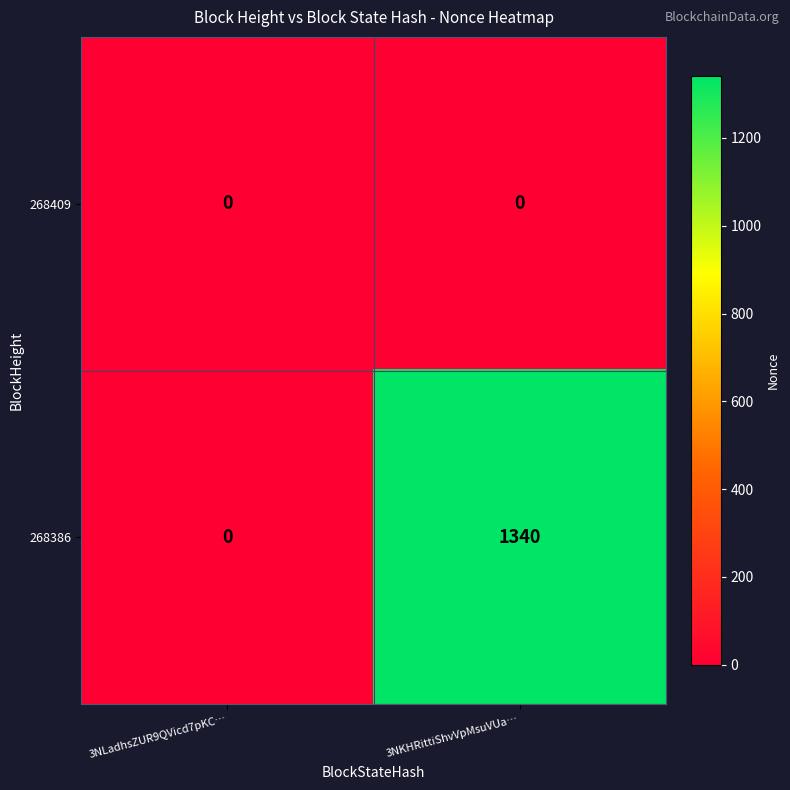

True or false: 268386 has a value of 936 at 3NKHRittiShvVpMsuVUa….

False